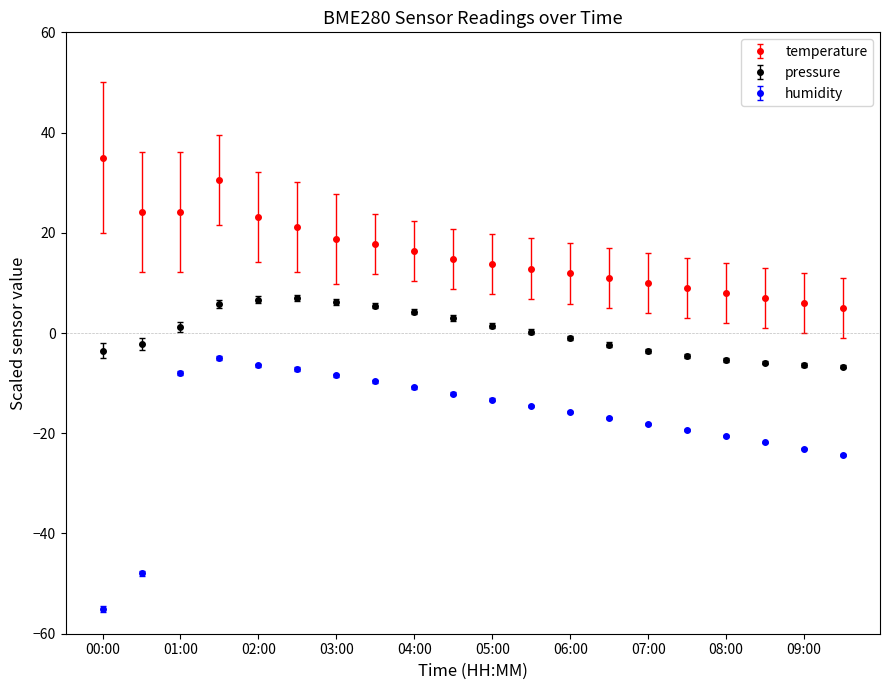

Which series has the largest range (max minus min)?

humidity